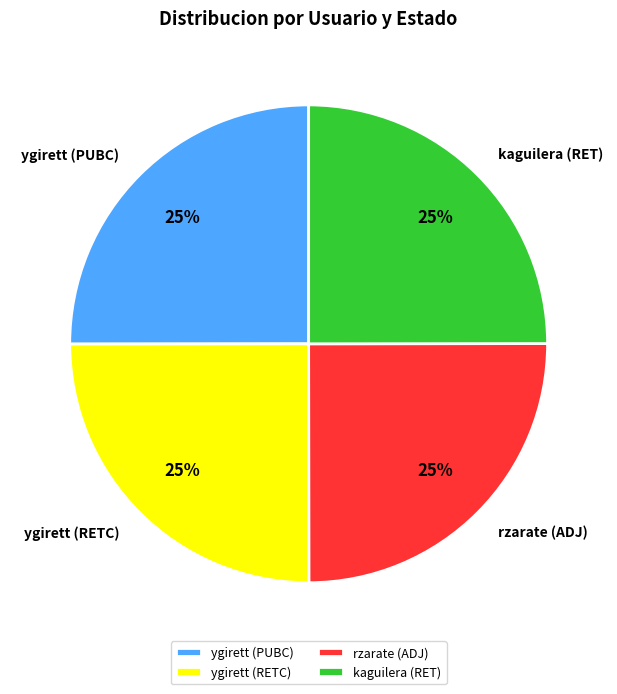

The ygirett (PUBC) slice represents 18% of the pie. True or false?

False